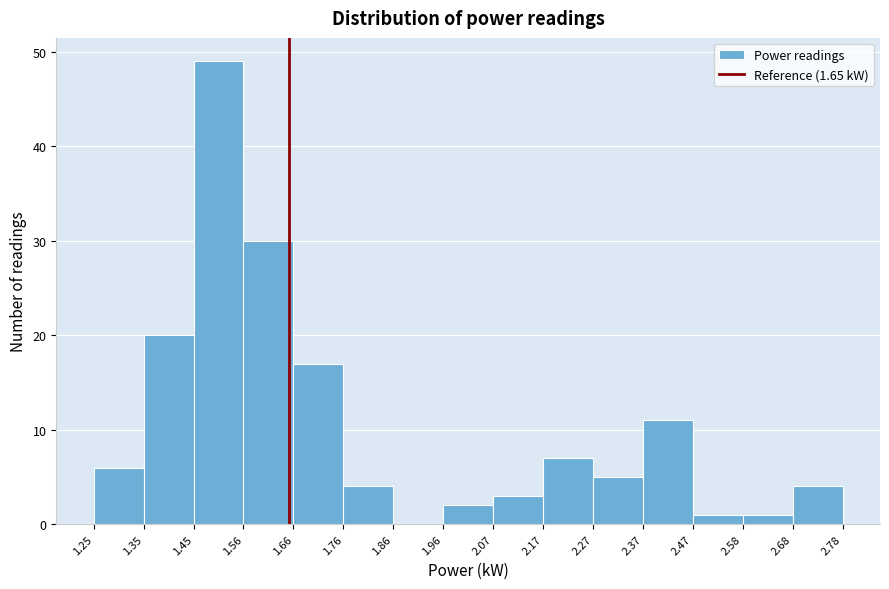

Reading left to right, transcribe this chart: for each bar, give the range it covers on the x-axis and its height. The values are not printed on the chart, so give them approximately, as read against the axis.

1.25 to 1.35: 6
1.35 to 1.45: 20
1.45 to 1.56: 49
1.56 to 1.66: 30
1.66 to 1.76: 17
1.76 to 1.86: 4
1.86 to 1.96: 0
1.96 to 2.07: 2
2.07 to 2.17: 3
2.17 to 2.27: 7
2.27 to 2.37: 5
2.37 to 2.47: 11
2.47 to 2.58: 1
2.58 to 2.68: 1
2.68 to 2.78: 4